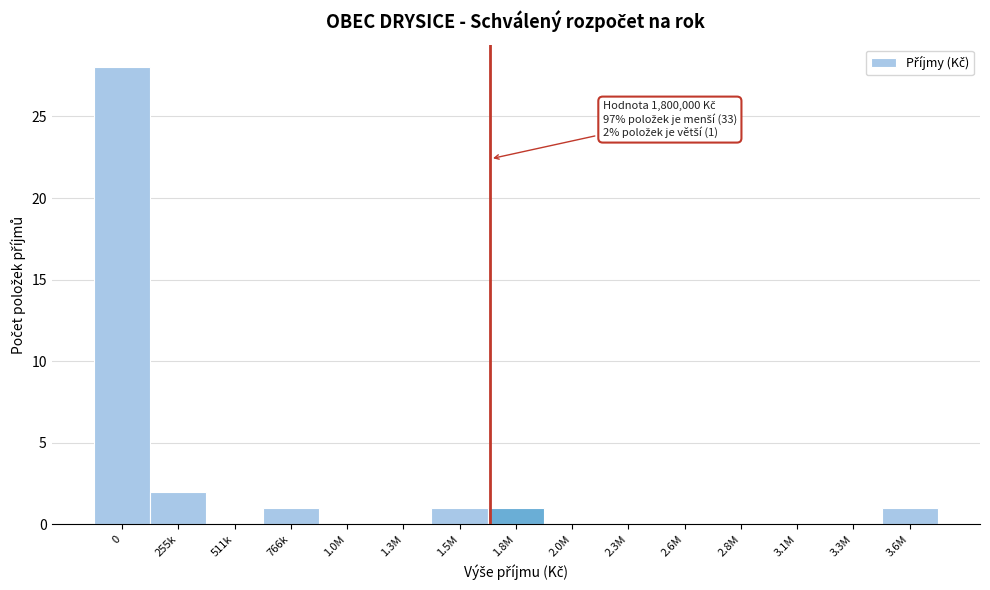

Reading right to left, extract all data points from this chart.

3.6M=1	3.3M=0	3.1M=0	2.8M=0	2.6M=0	2.3M=0	2.0M=0	1.8M=1	1.5M=1	1.3M=0	1.0M=0	766k=1	511k=0	255k=2	0=28